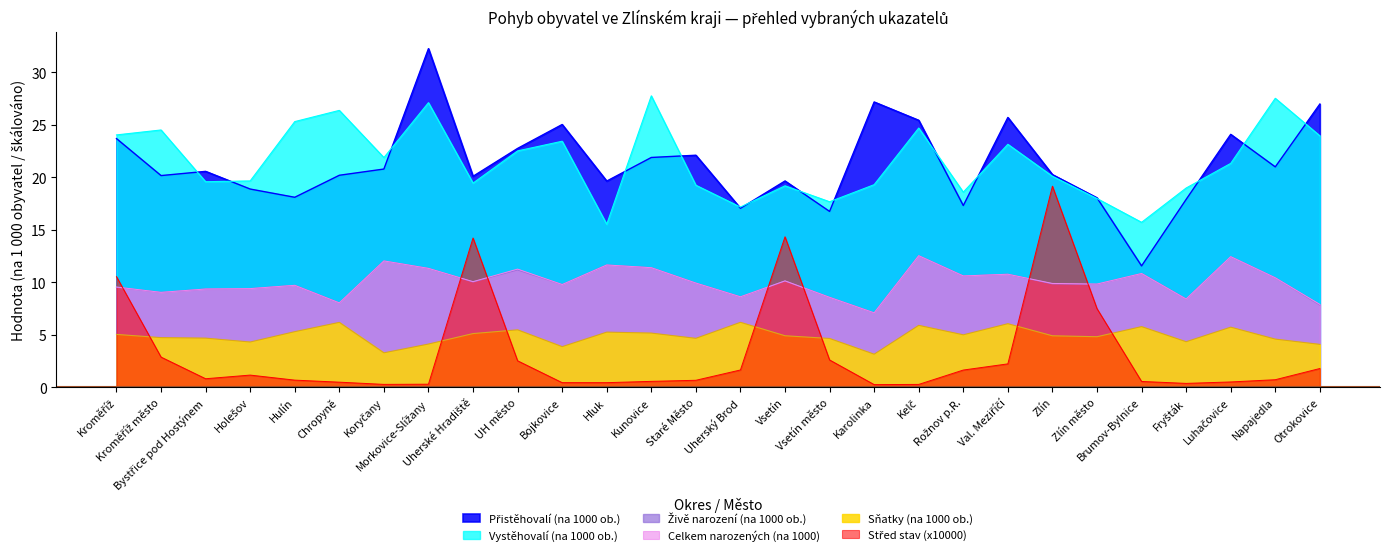

What is the highest value of the Sňatky (na 1000 ob.) series?

6.2